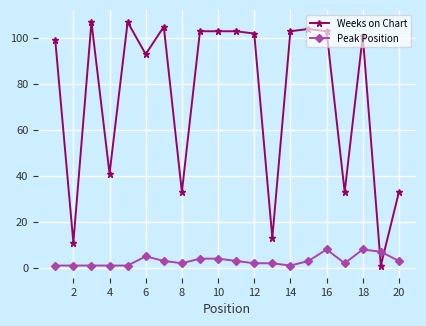

What is the value of the Peak Position point at the 12th from the left?

2